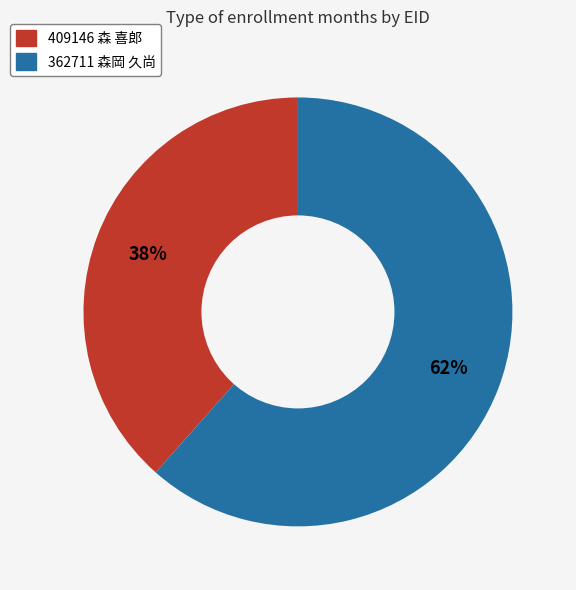

How many slices are in this pie chart?

2